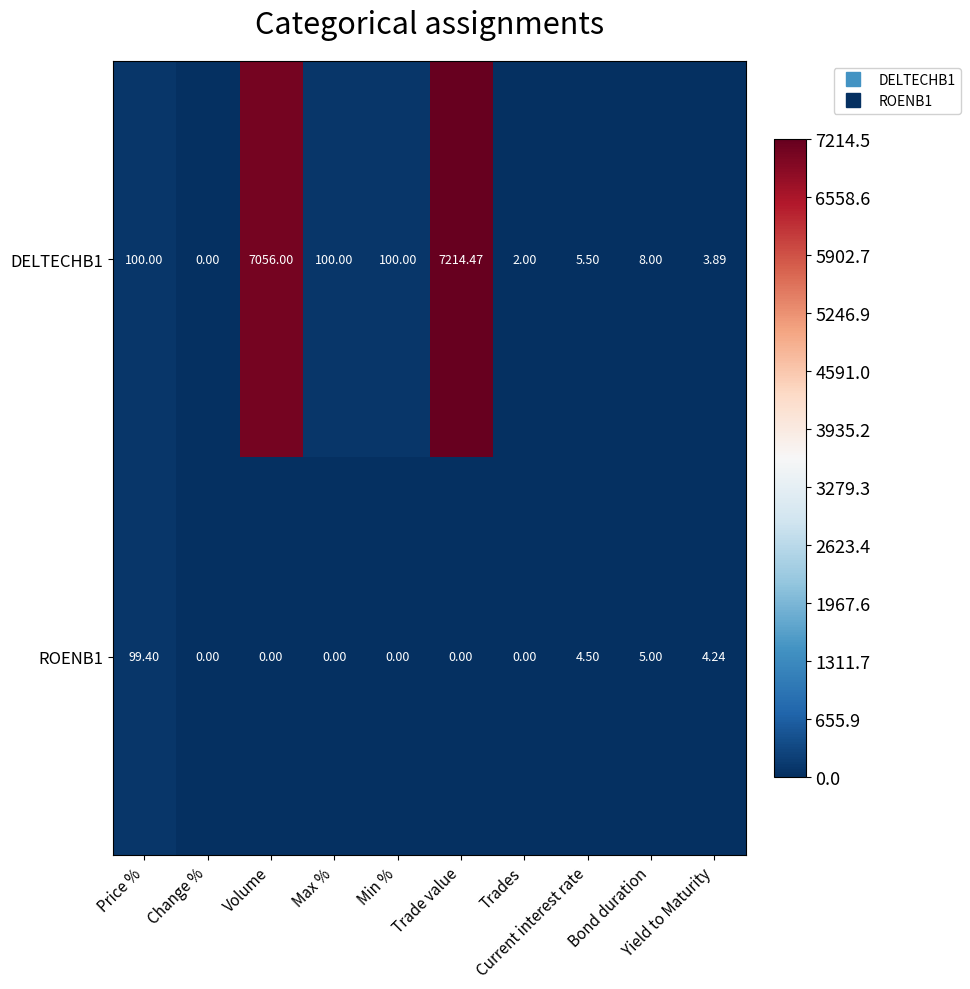

How many categories are shown in the chart?

10